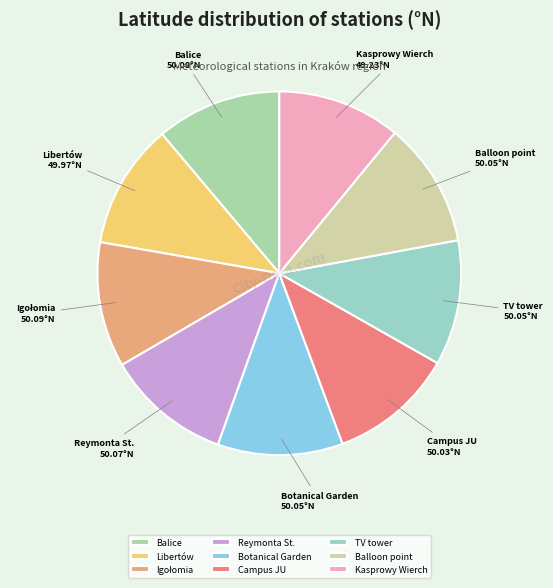

Is there any slice that represents more than half of the pie?

No